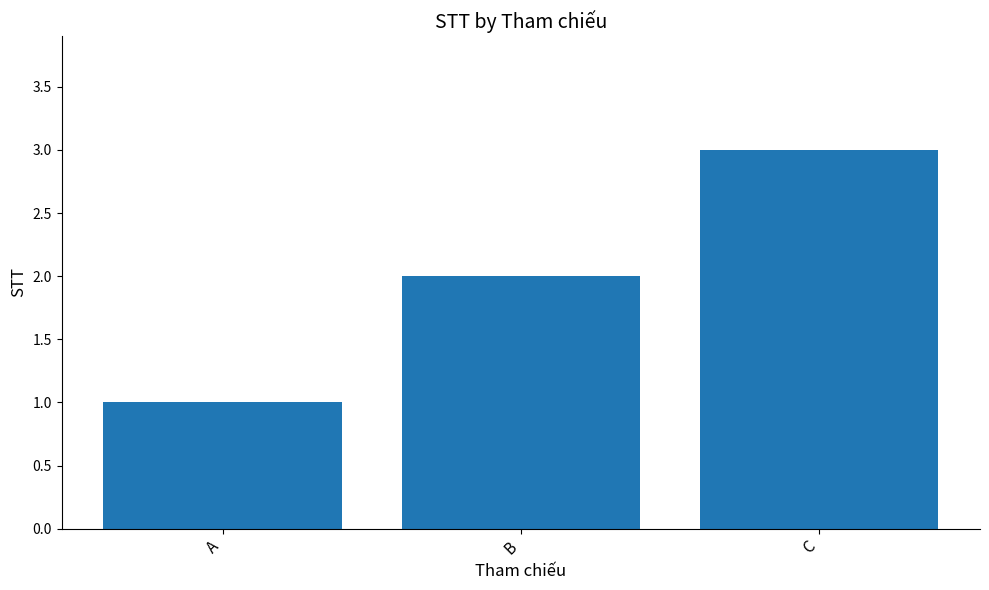

At which label is the value closest to 2?

B